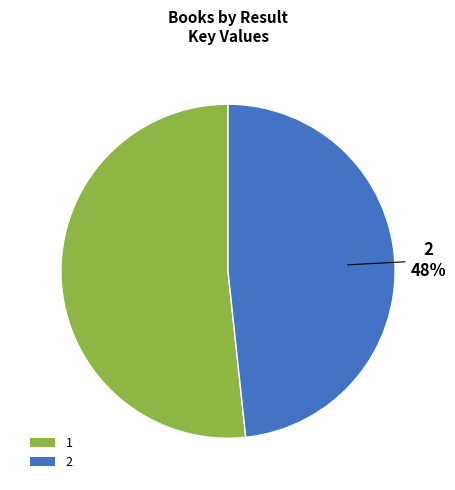

Rank the categories by value from lowest to highest.

2, 1